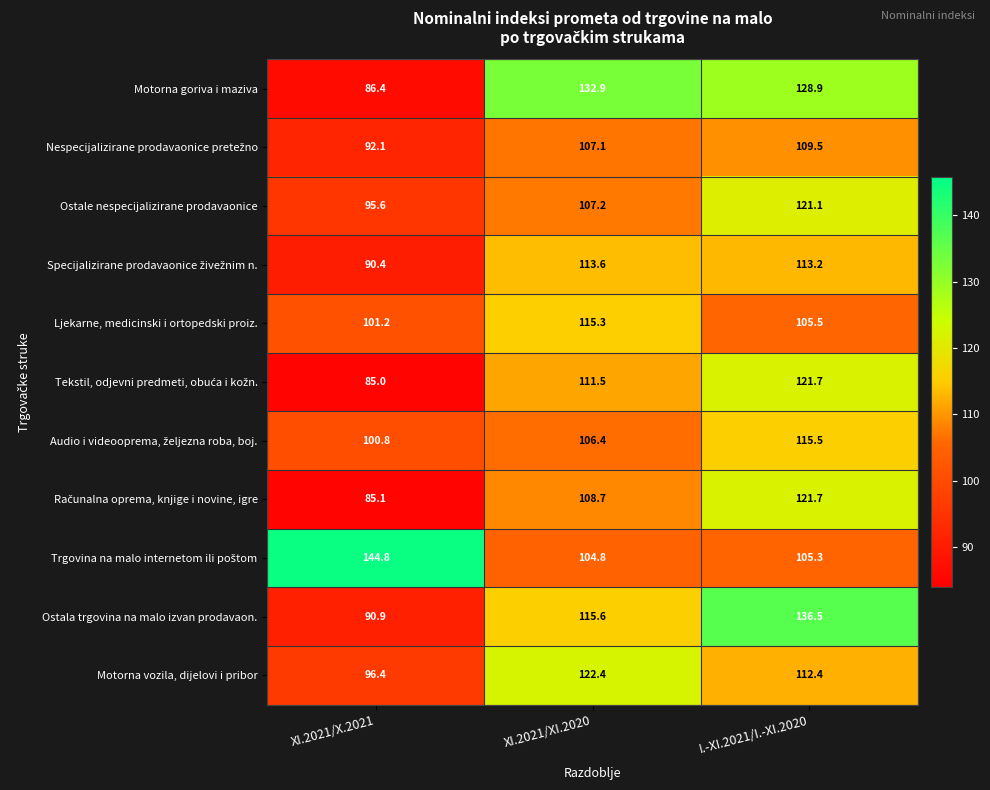

The value of Ljekarne, medicinski i ortopedski proiz. at XI.2021/XI.2020 is 77.6. True or false?

False